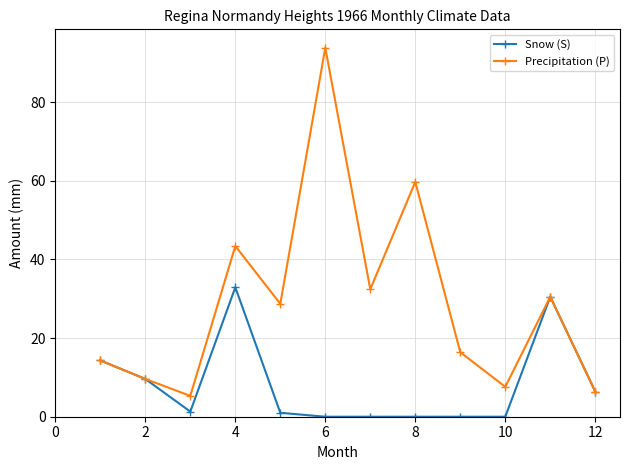

How many categories are shown in the chart?

12